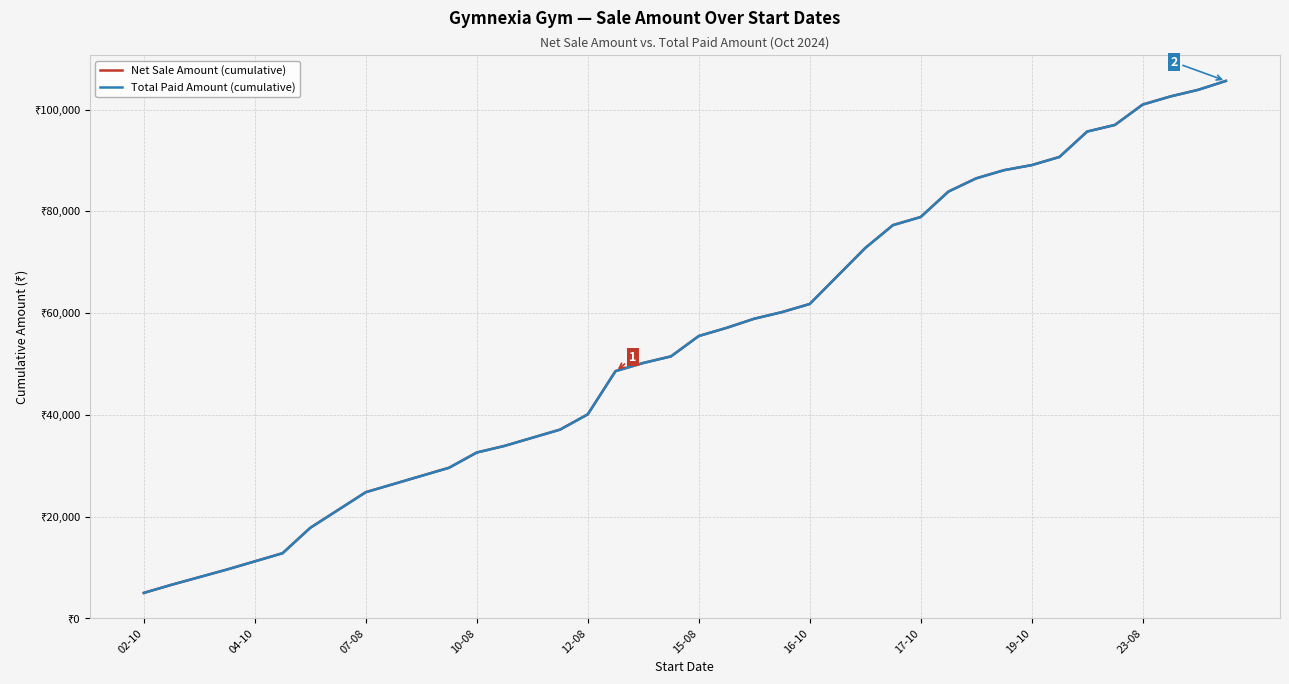

Does the chart have visible grid lines?

Yes